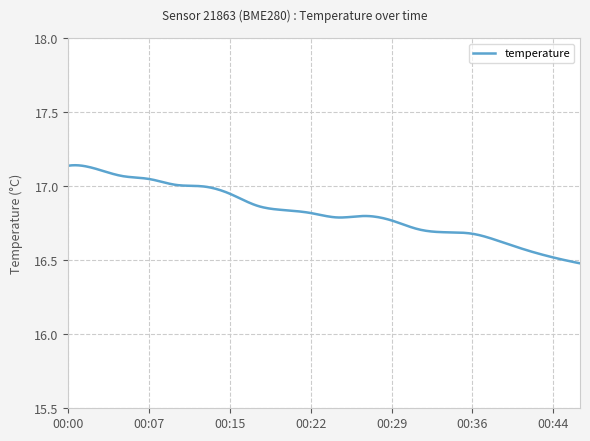

What is the difference between the maximum and minimum values?

0.7